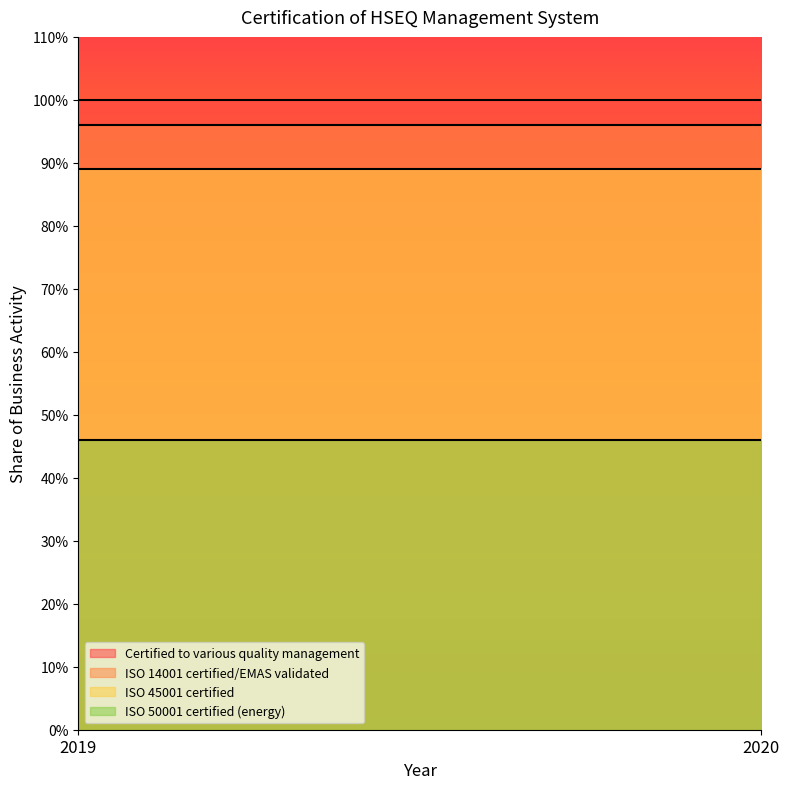

The ISO 50001 certified (energy) series shows 0.2 at 2019. True or false?

False